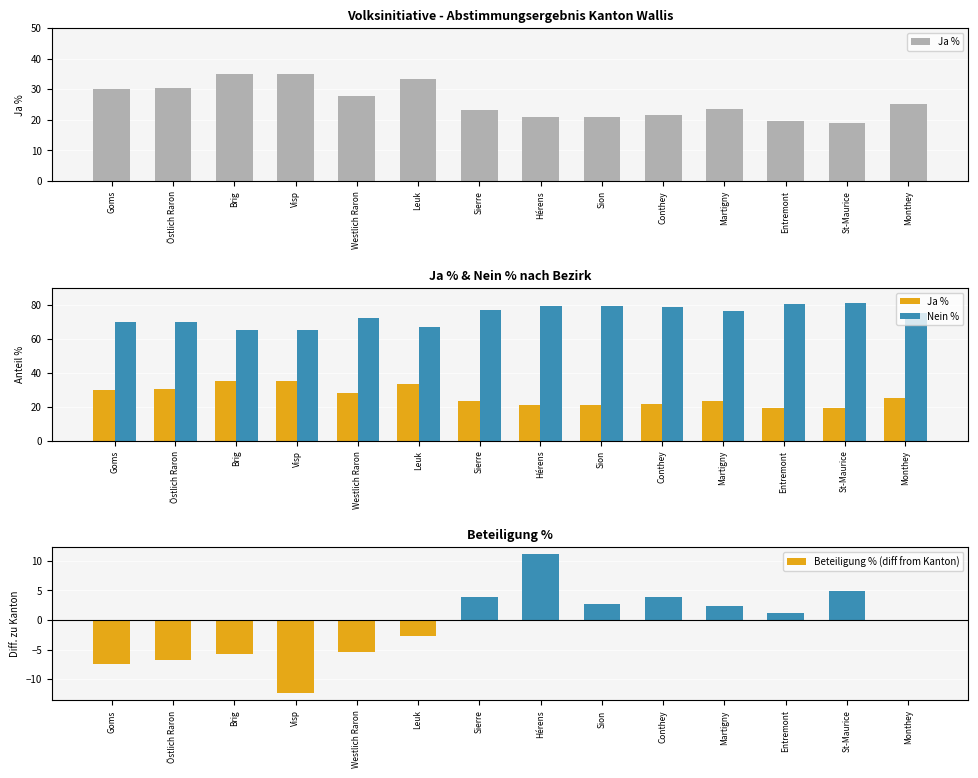

At how many categories does at least one series exceed 0?

14